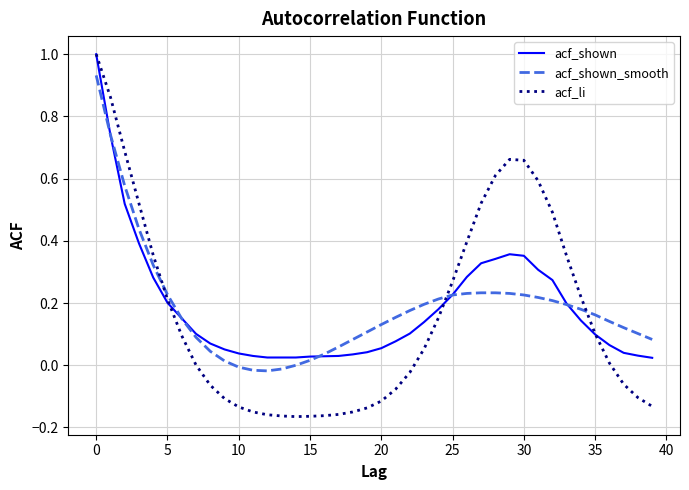

Is this an area chart (filled region under the line)?

No